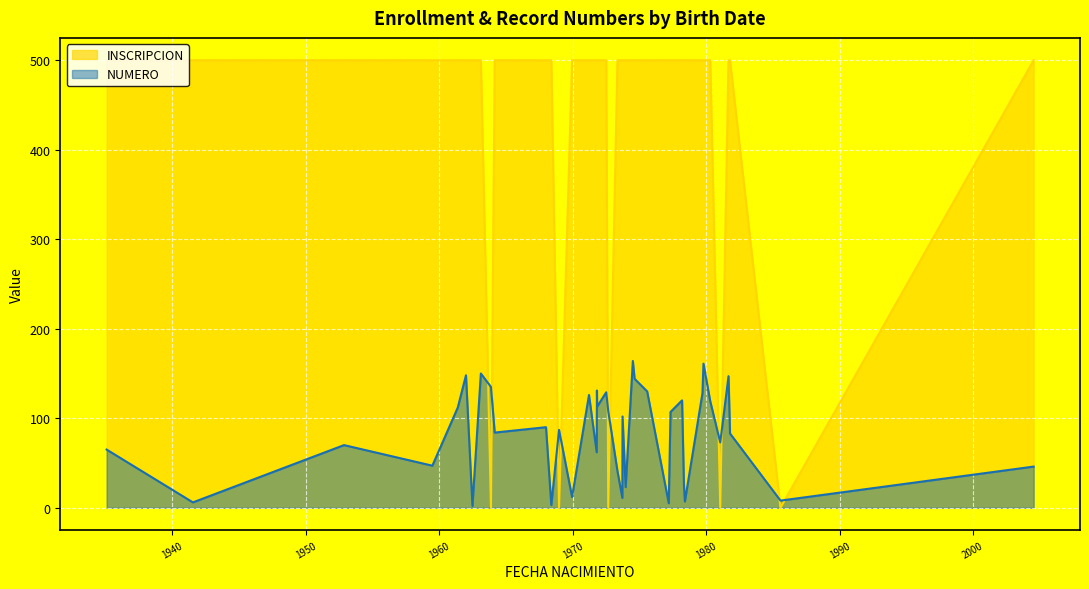

Which series has the largest total across all categories?

INSCRIPCION